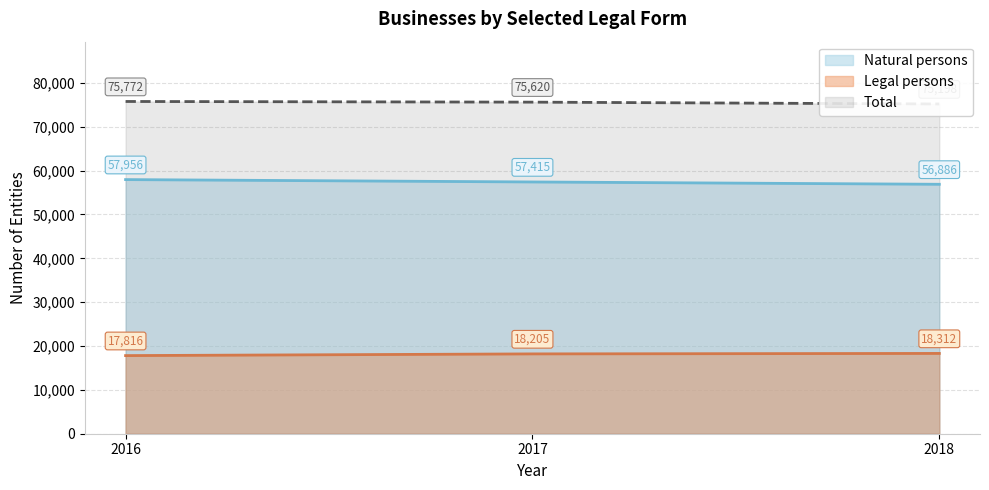

How many lines are shown in the chart?

3